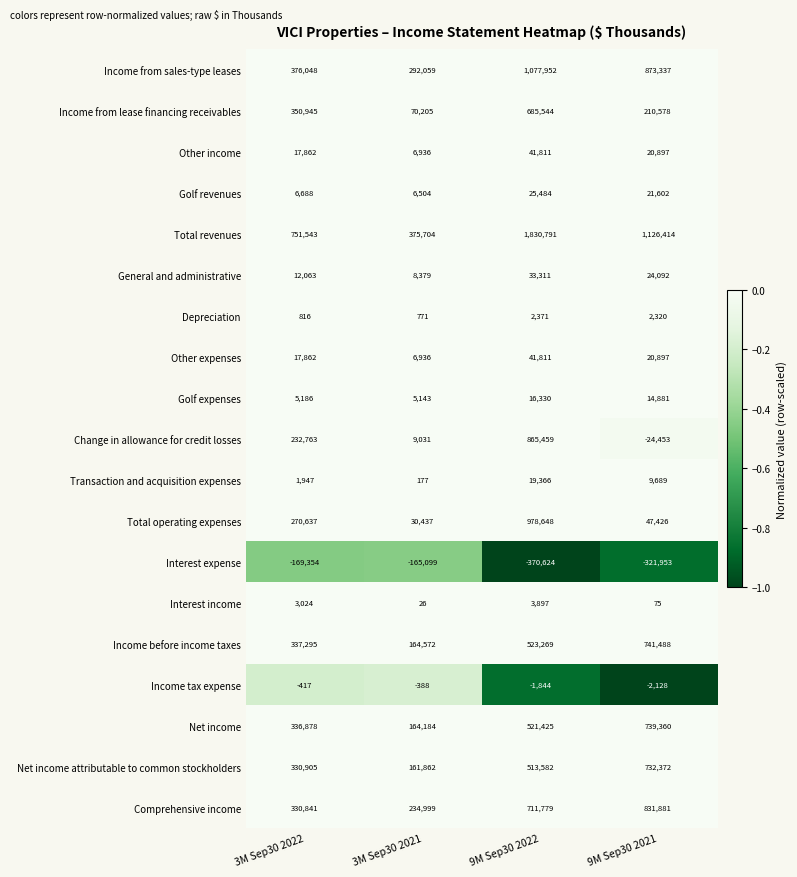

Which series has the widest spread of values?

Total revenues